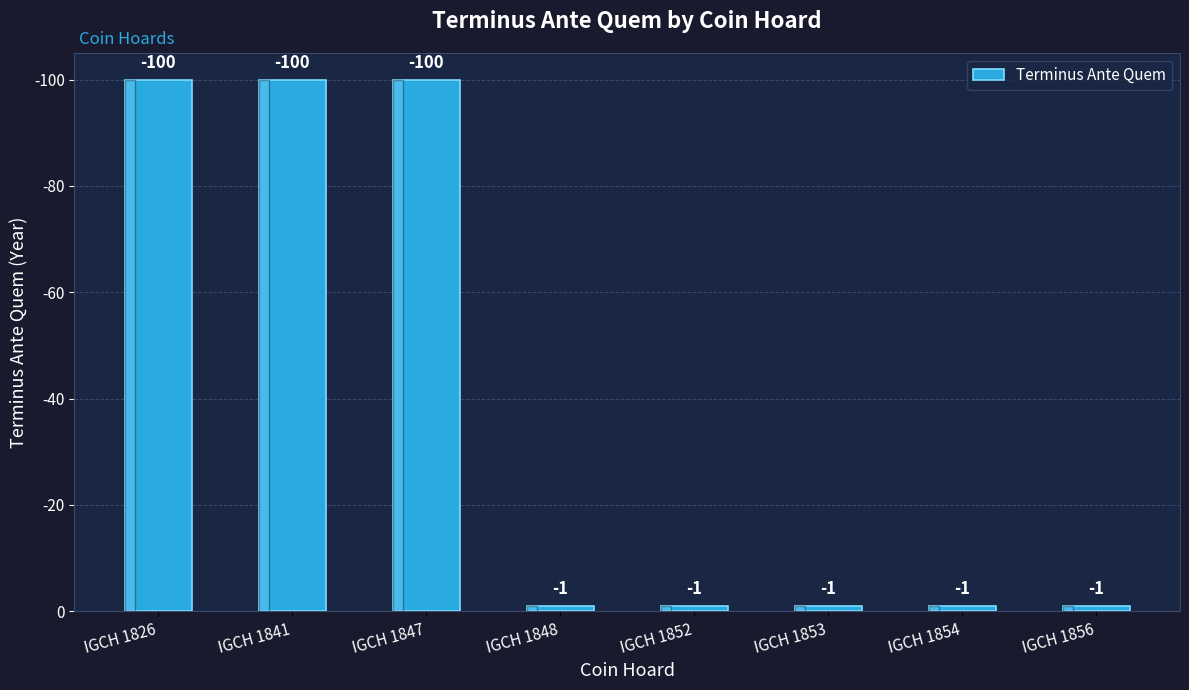

At which category does the chart reach its peak across all series?

IGCH 1826